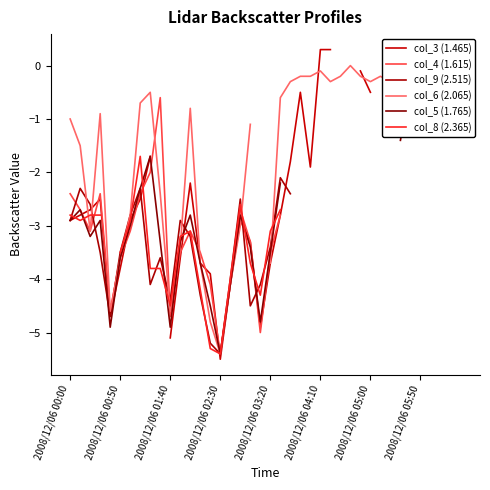

At how many categories does at least one series exceed -2?

27